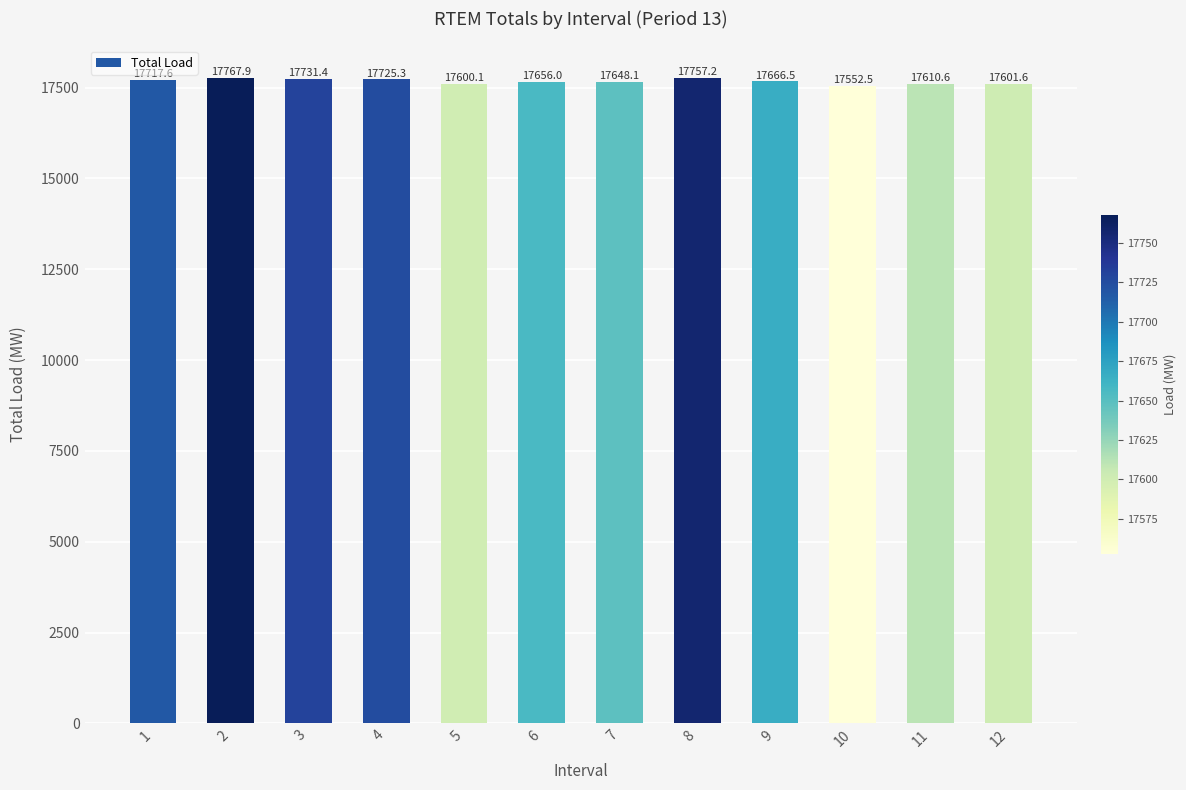

At which label does the data first exceed 17666?

1